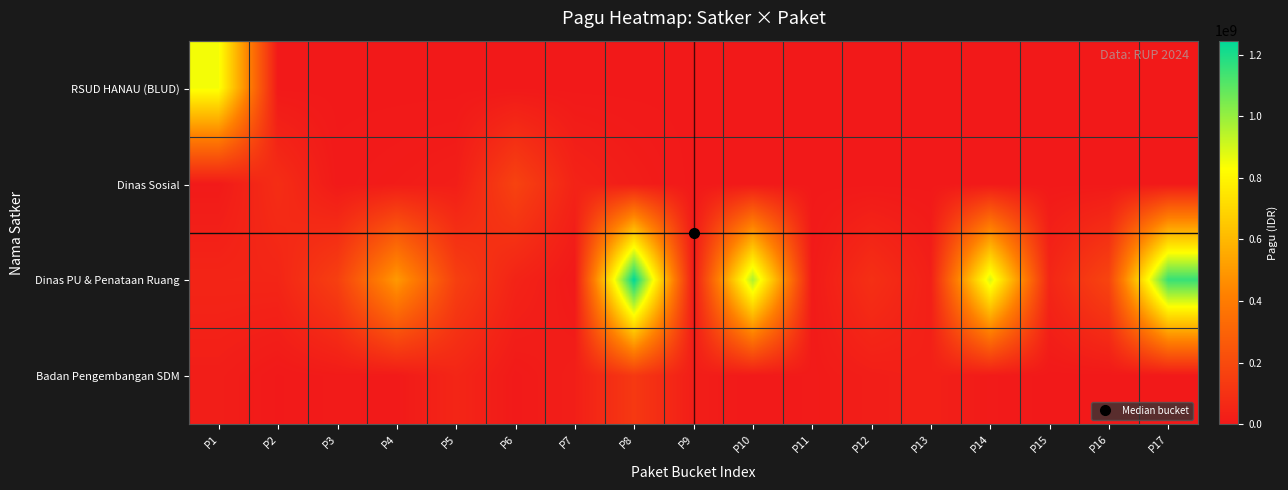

Reading right to left, transcribe all the data shown in this chart.

RSUD HANAU (BLUD): P17=0	P16=0	P15=0	P14=0	P13=0	P12=0	P11=0	P10=0	P9=0	P8=0	P7=0	P6=0	P5=0	P4=0	P3=0	P2=0	P1=846300000
Dinas Sosial: P17=0	P16=0	P15=0	P14=0	P13=0	P12=0	P11=0	P10=0	P9=0	P8=18000000	P7=41600000	P6=167900000	P5=21100000	P4=12500000	P3=5000000	P2=81778000	P1=6000000
Dinas PU & Penataan Ruang: P17=1154145000	P16=176600000	P15=54150000	P14=896402000	P13=27200000	P12=90900000	P11=8160000	P10=959971000	P9=8820000	P8=1244880000	P7=800000	P6=42800000	P5=154650000	P4=499932000	P3=154840000	P2=50000000	P1=48500000
Badan Pengembangan SDM: P17=0	P16=0	P15=0	P14=8471520	P13=30660000	P12=21624000	P11=8130750	P10=3069800	P9=18570000	P8=127409795	P7=23508875	P6=5100000	P5=51337383	P4=4675000	P3=9001057	P2=1650000	P1=21435851